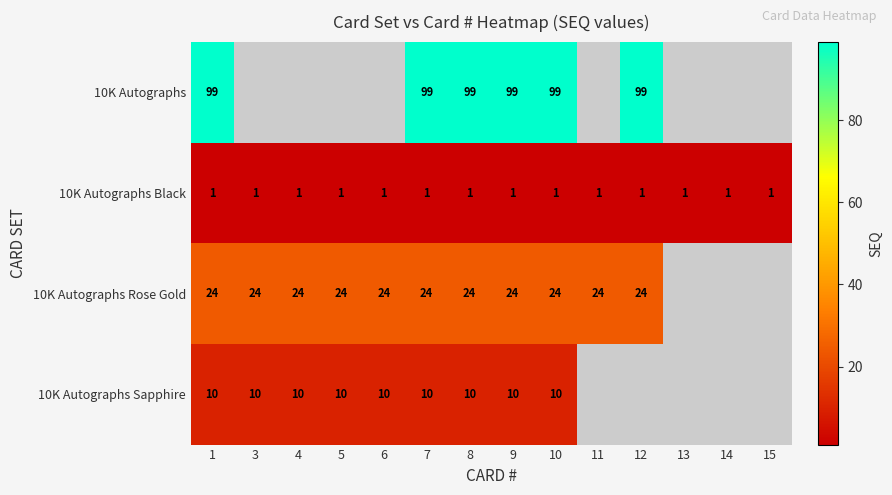

What is the sum of the 10K Autographs Rose Gold values at 7 and 6?

48